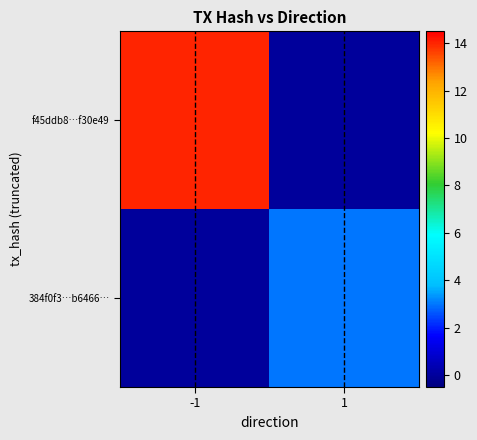

Which series has the largest range (max minus min)?

f45ddb8…f30e49